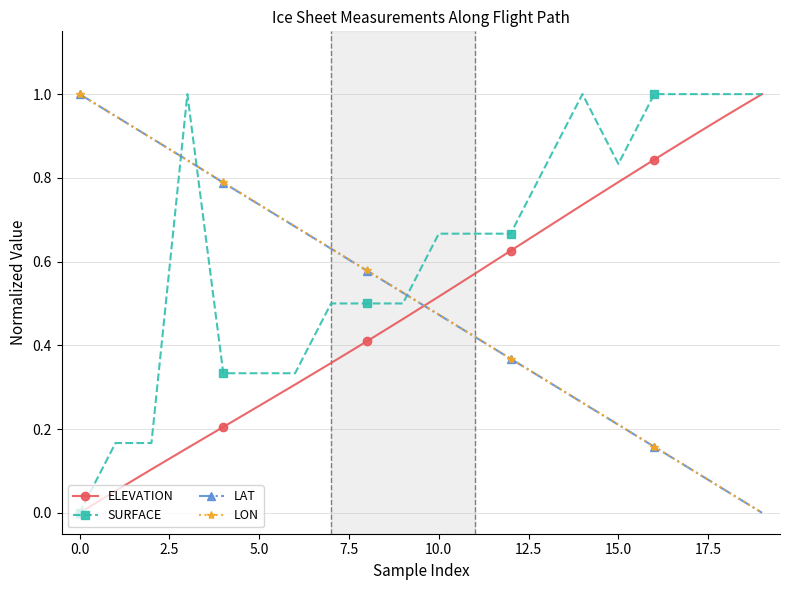

Which series has the largest total across all categories?

SURFACE